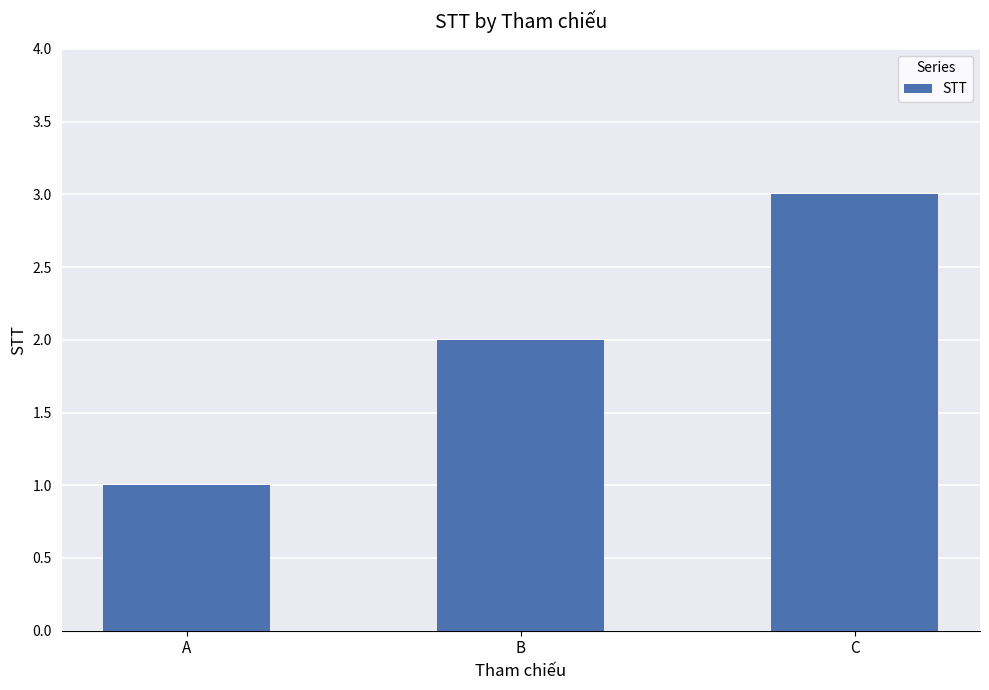

Reading right to left, list all the values displayed in this chart.

C=3	B=2	A=1